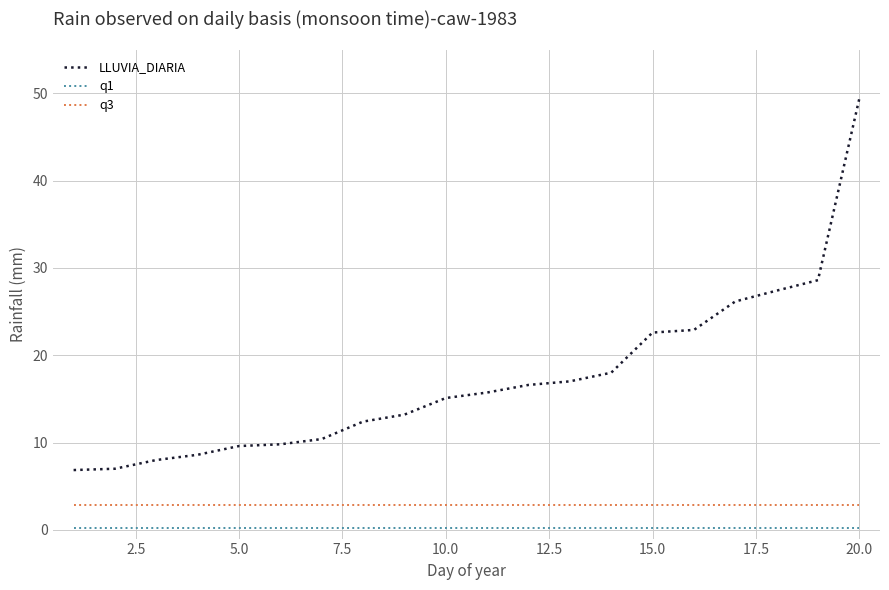

Which series has the largest total across all categories?

LLUVIA_DIARIA